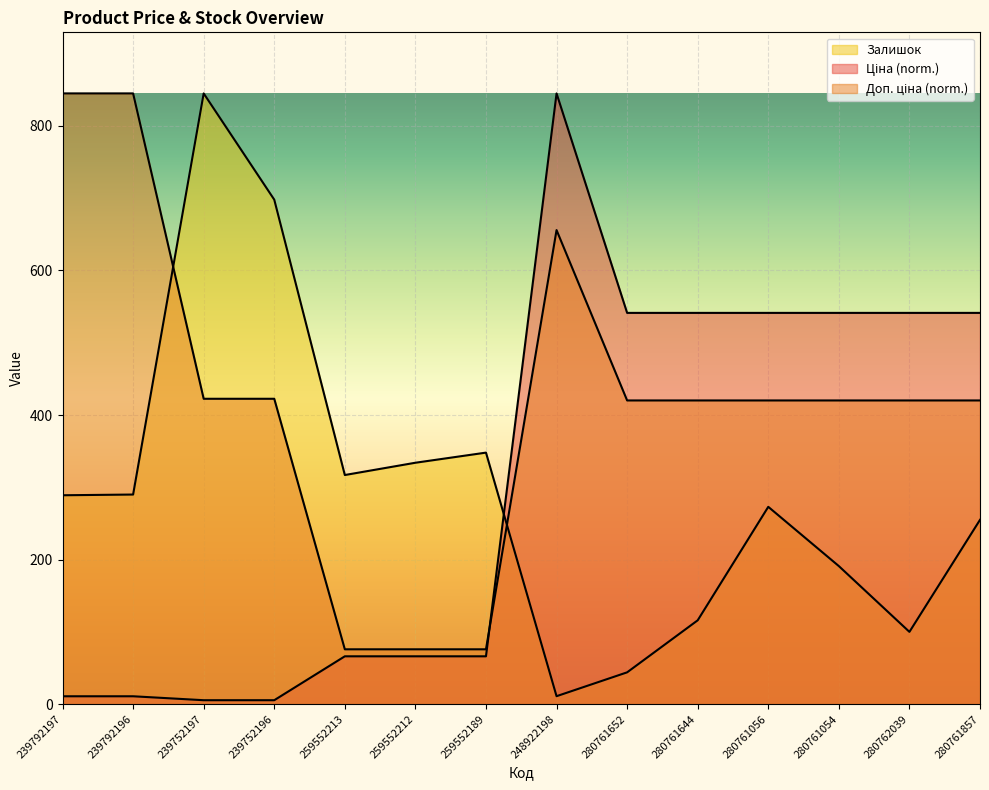

Where is the first local maximum for Доп. ціна?

248922198